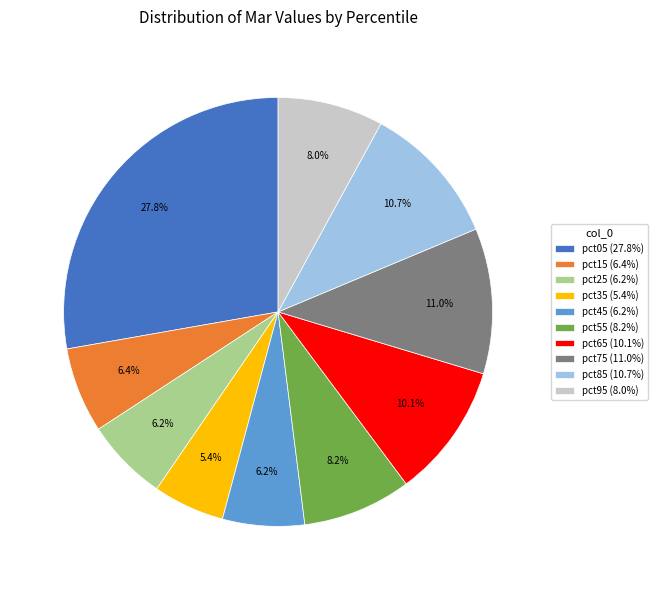

What percentage do pct85 and pct05 together represent?

38.5%